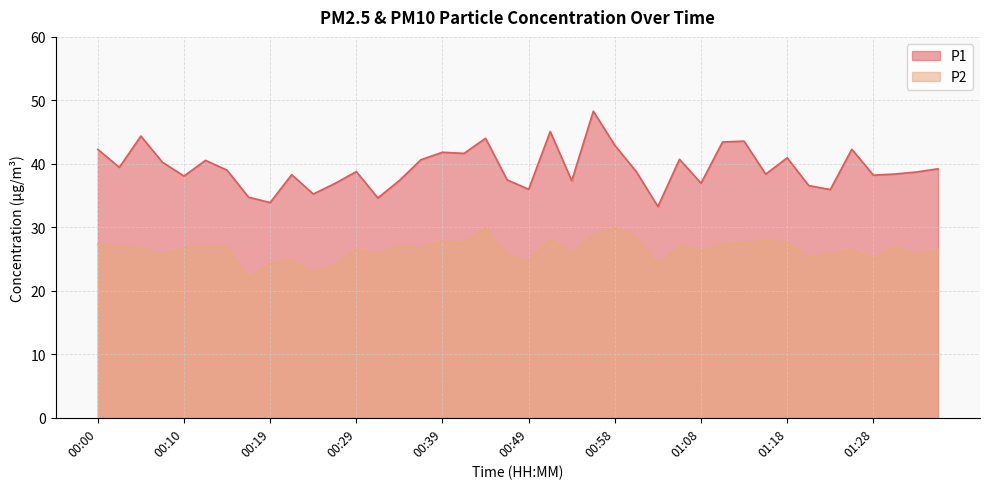

At 01:06, list the series in order from largest to smallest.

P1, P2